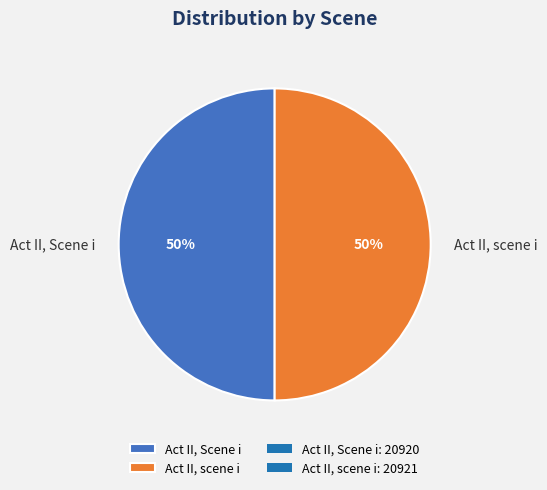

What is the ratio of the value at Act II, scene i to the value at Act II, Scene i?

1.0